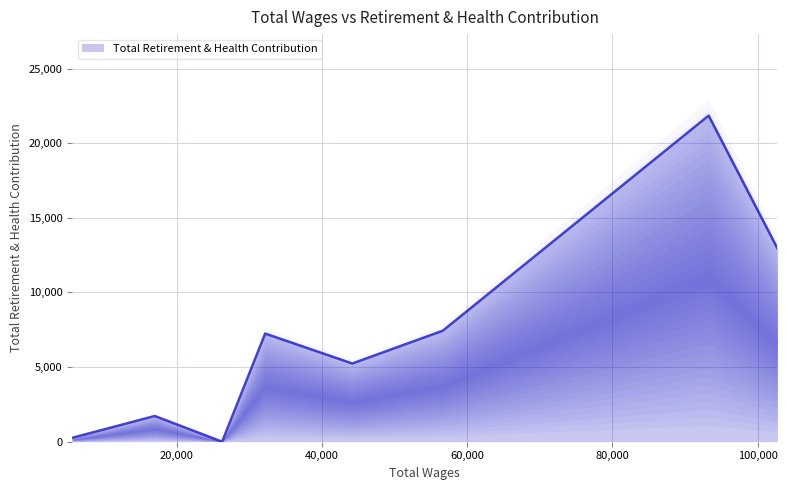

Rank the categories by value from highest to lowest.

93249.0, 102712.0, 56647.0, 32183.0, 44180.0, 16976.0, 5606.0, 26254.0